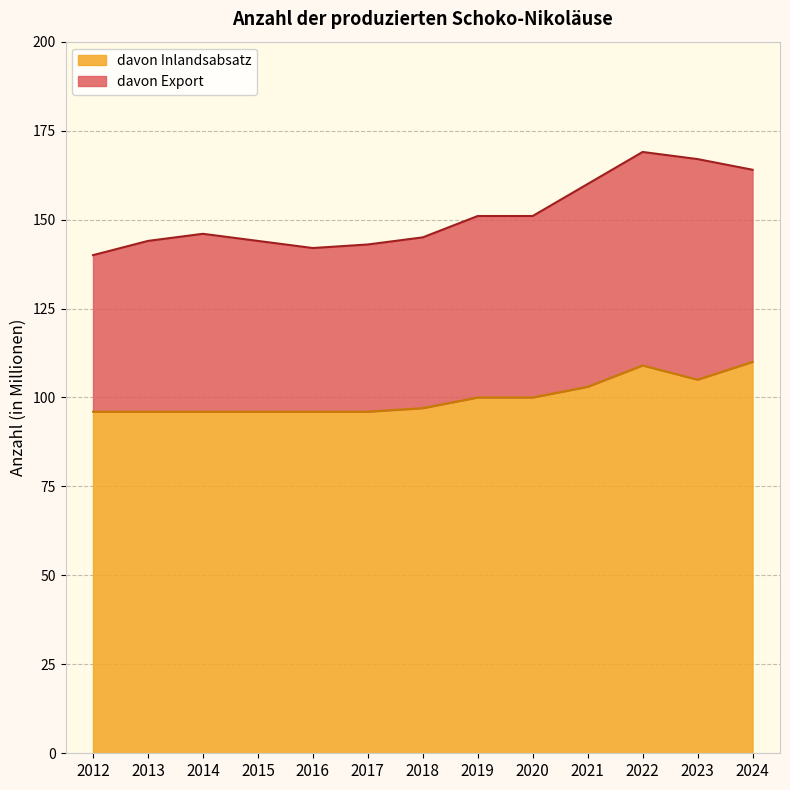

How many data points does each series have?

13